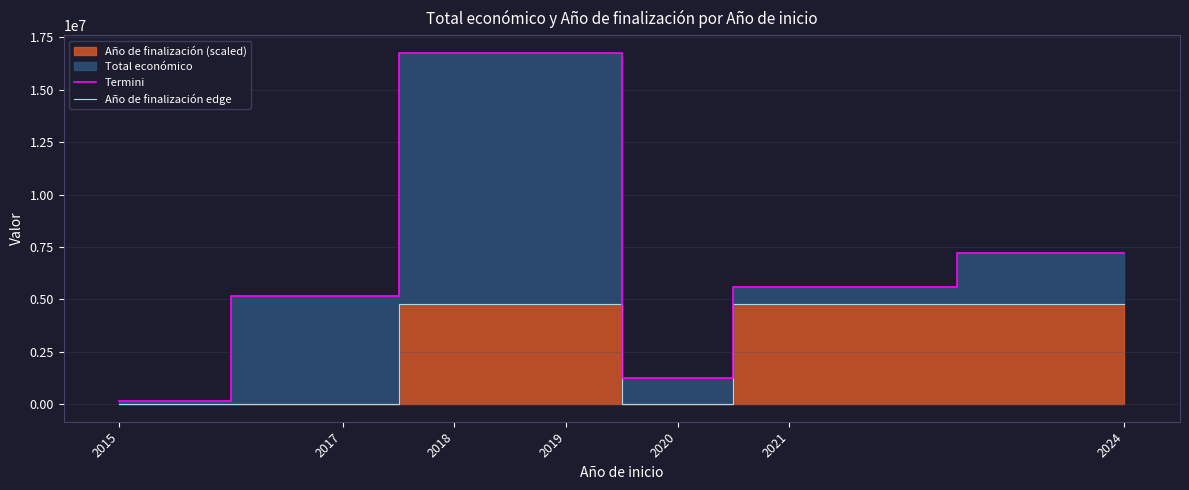

The value of Termini at 2017 is 3436845.3. True or false?

False